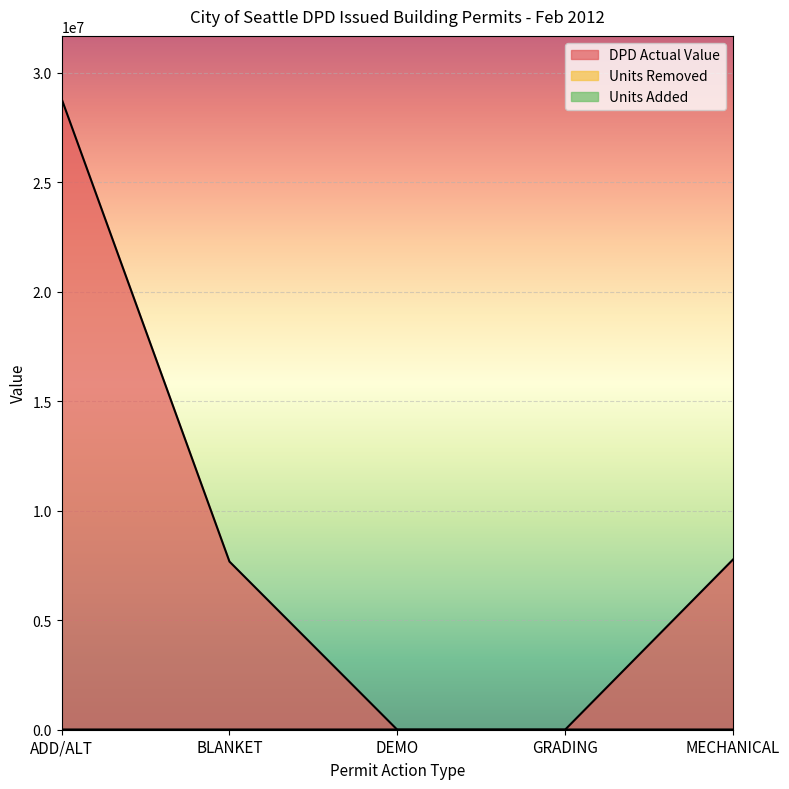

Which series has the widest spread of values?

DPD Actual Value